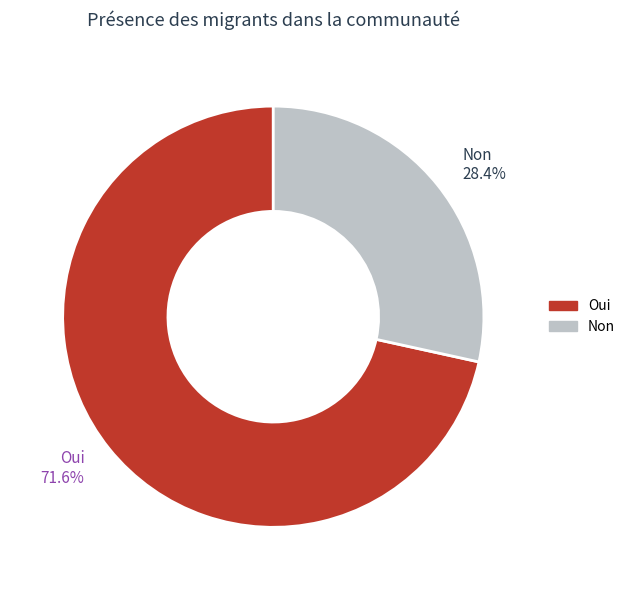

What is the smallest slice in the pie chart?

Non